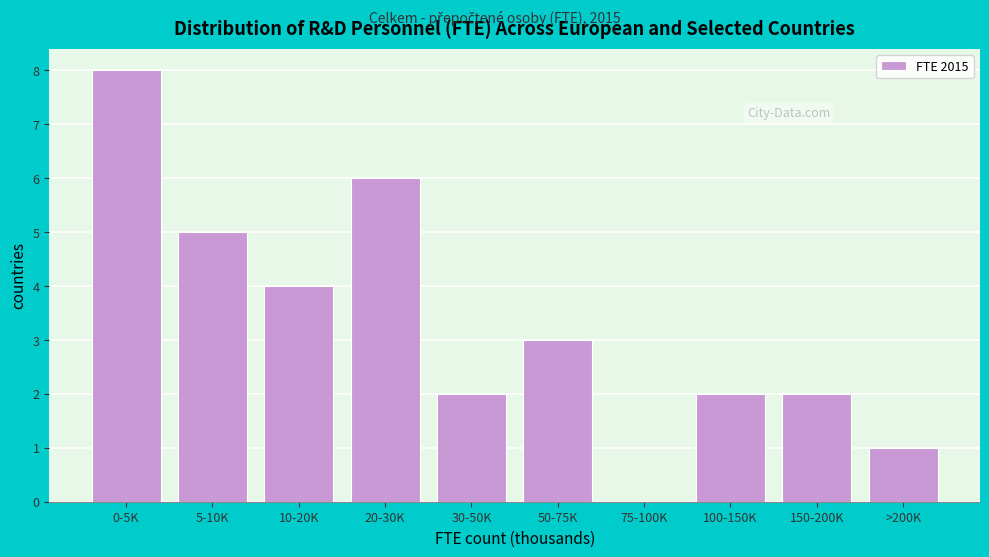

Reading left to right, list all the values displayed in this chart.

0-5K=8	5-10K=5	10-20K=4	20-30K=6	30-50K=2	50-75K=3	75-100K=0	100-150K=2	150-200K=2	>200K=1